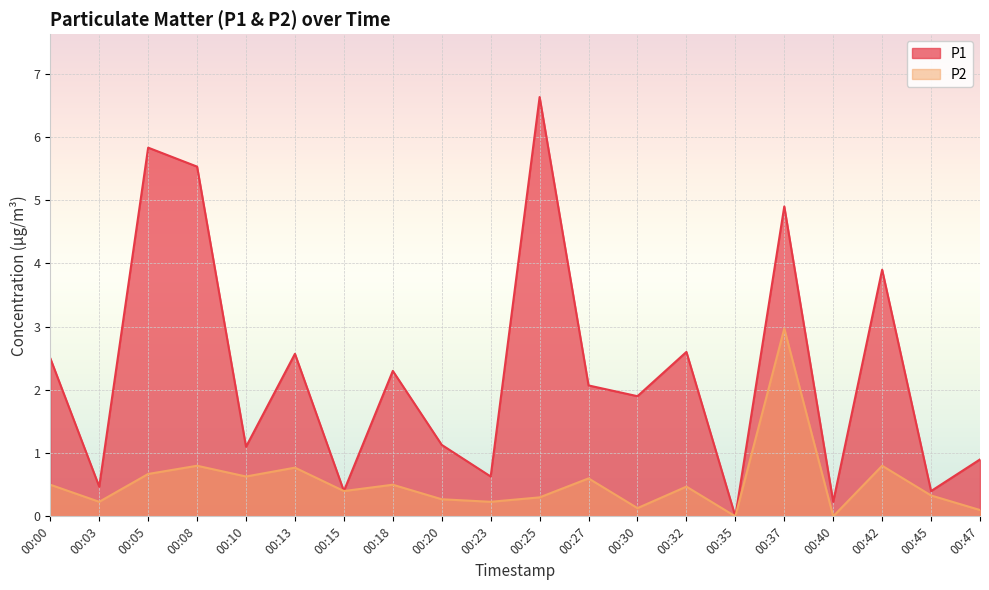

Reading left to right, list all the values displayed in this chart.

P1: 00:00=2.5	00:03=0.5	00:05=5.8	00:08=5.5	00:10=1.1	00:13=2.6	00:15=0.4	00:18=2.3	00:20=1.1	00:23=0.6	00:25=6.6	00:27=2.1	00:30=1.9	00:32=2.6	00:35=0.0	00:37=4.9	00:40=0.2	00:42=3.9	00:45=0.4	00:47=0.9
P2: 00:00=0.5	00:03=0.2	00:05=0.7	00:08=0.8	00:10=0.6	00:13=0.8	00:15=0.4	00:18=0.5	00:20=0.3	00:23=0.2	00:25=0.3	00:27=0.6	00:30=0.1	00:32=0.5	00:35=0.0	00:37=3.0	00:40=0.0	00:42=0.8	00:45=0.3	00:47=0.1